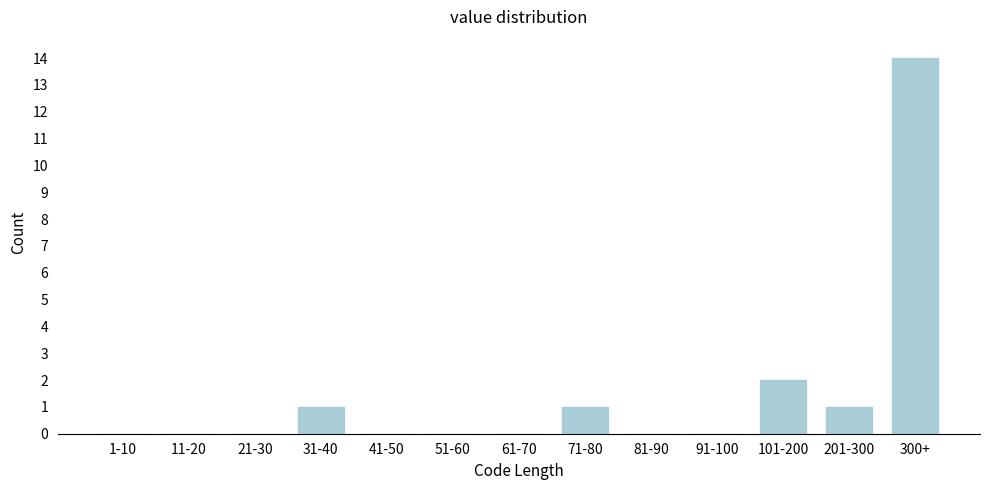

Reading left to right, list all the values displayed in this chart.

1-10=0	11-20=0	21-30=0	31-40=1	41-50=0	51-60=0	61-70=0	71-80=1	81-90=0	91-100=0	101-200=2	201-300=1	300+=14